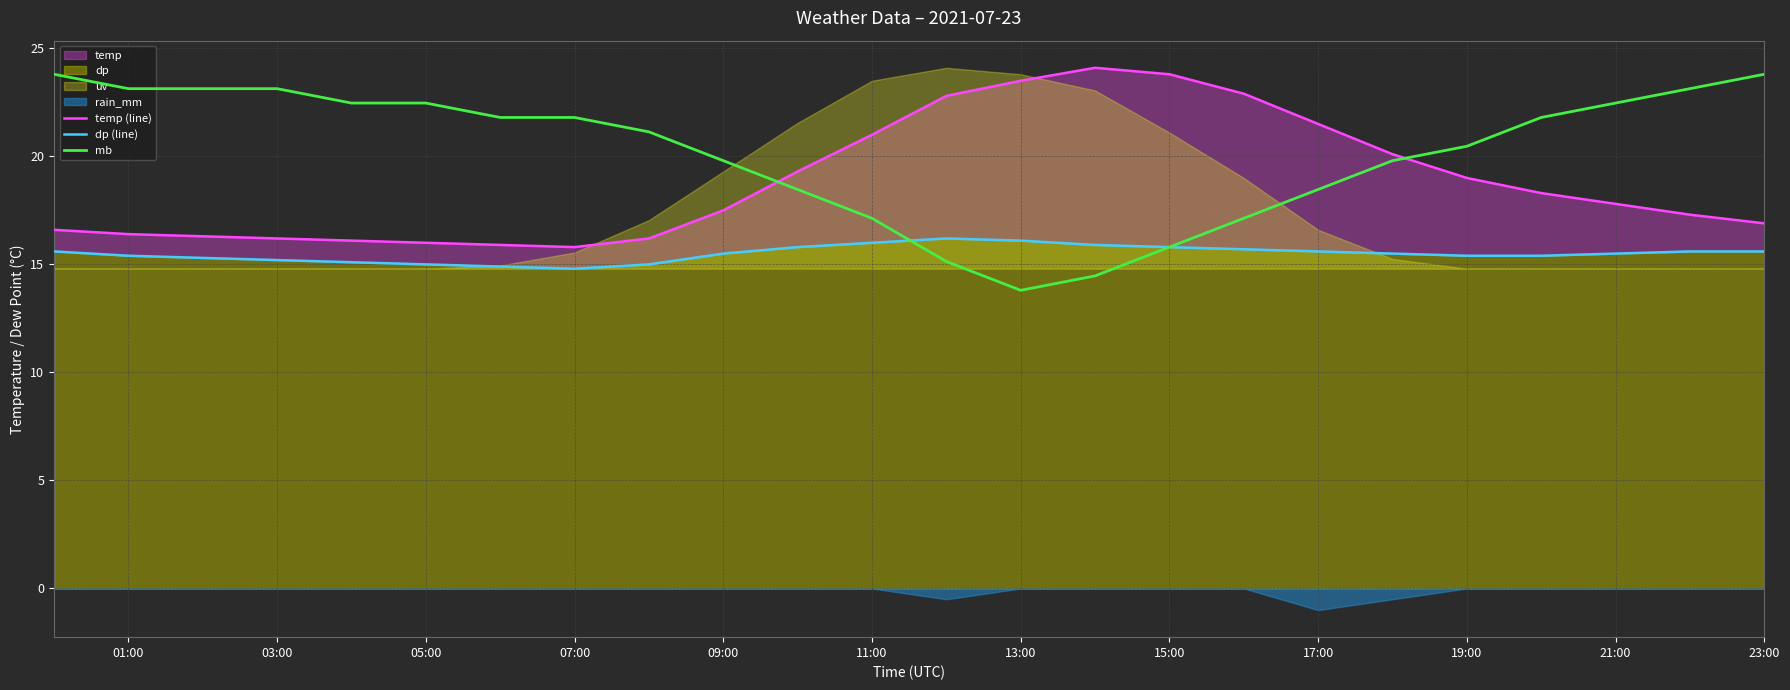

How many intersections are there between mb and temp (line)?

2